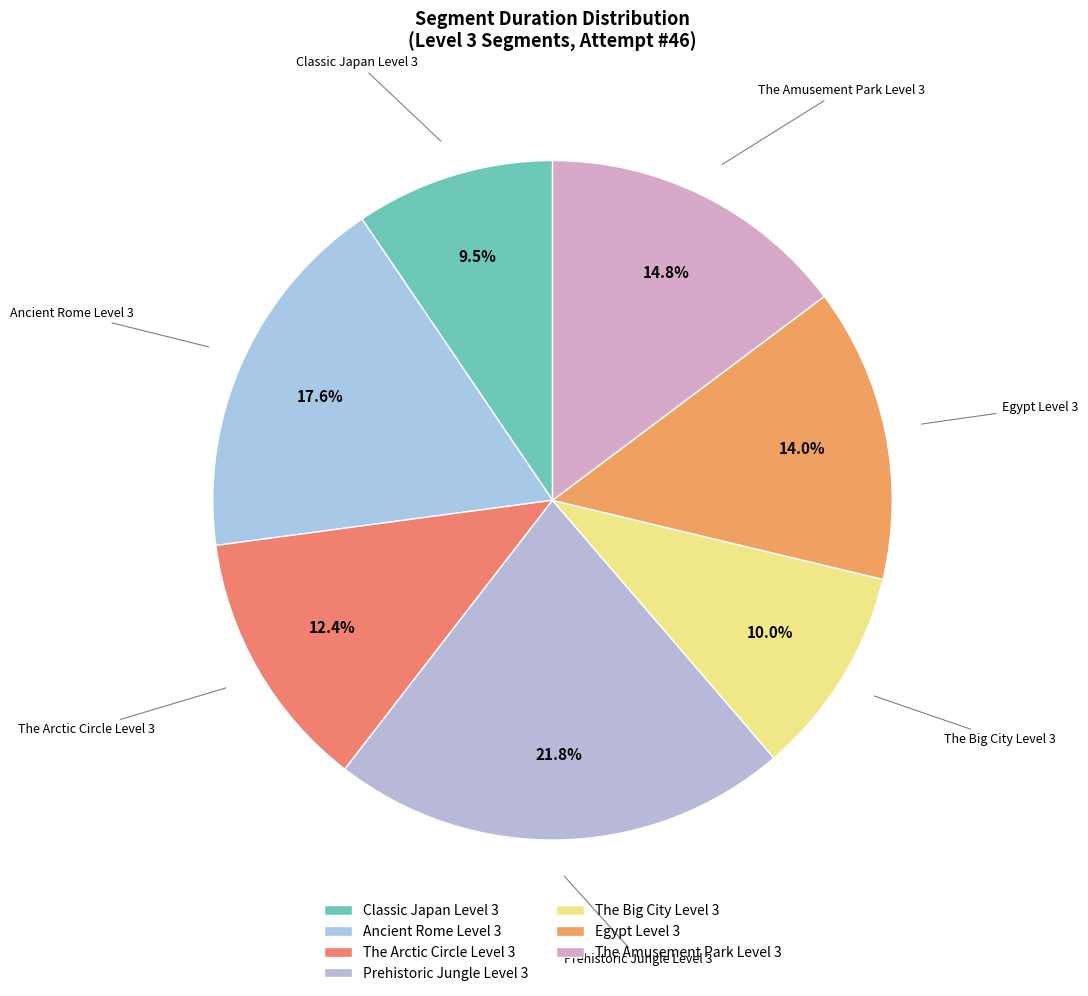

What is the largest slice in the pie chart?

Prehistoric Jungle Level 3